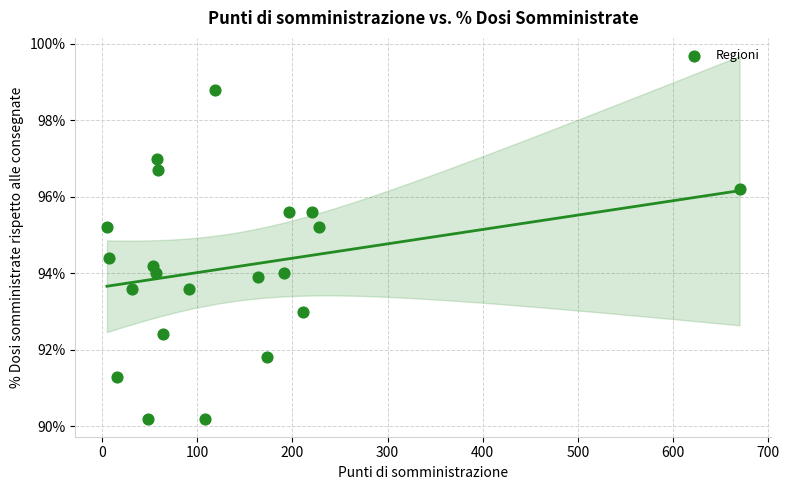

What is the range of Y values (max minus min)?

8.6